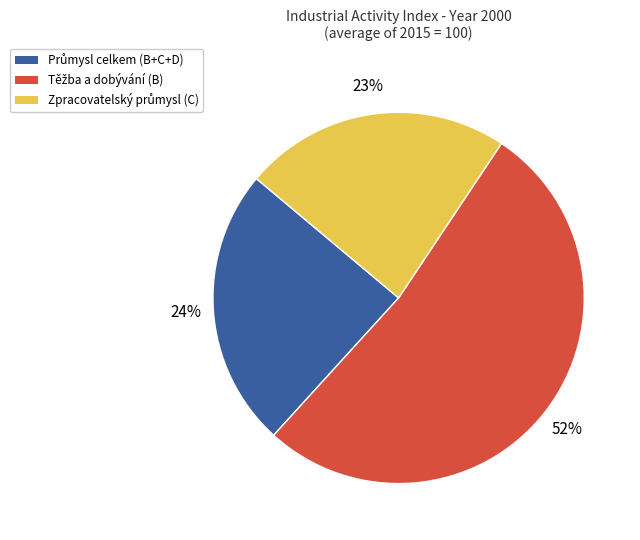

How many segments does this pie chart have?

3